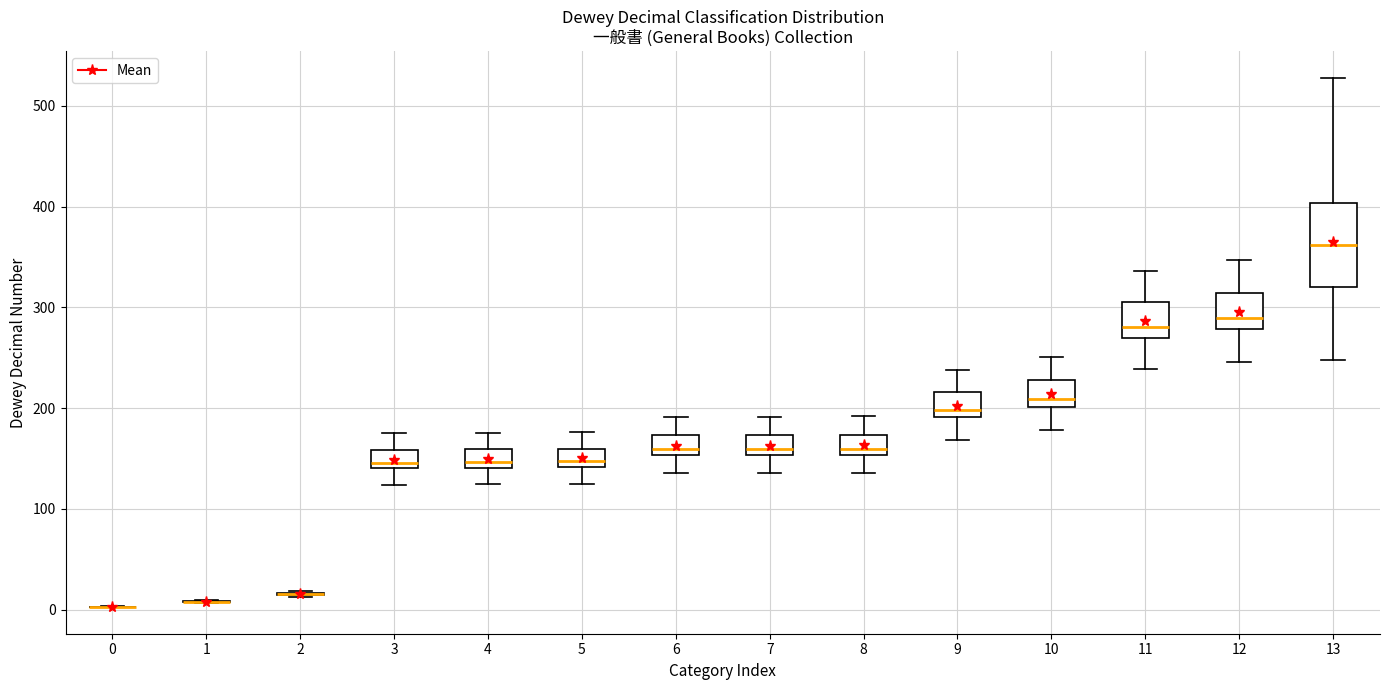

Comparing the boxes themselves (not the whiskers), which one is the tallest?

13